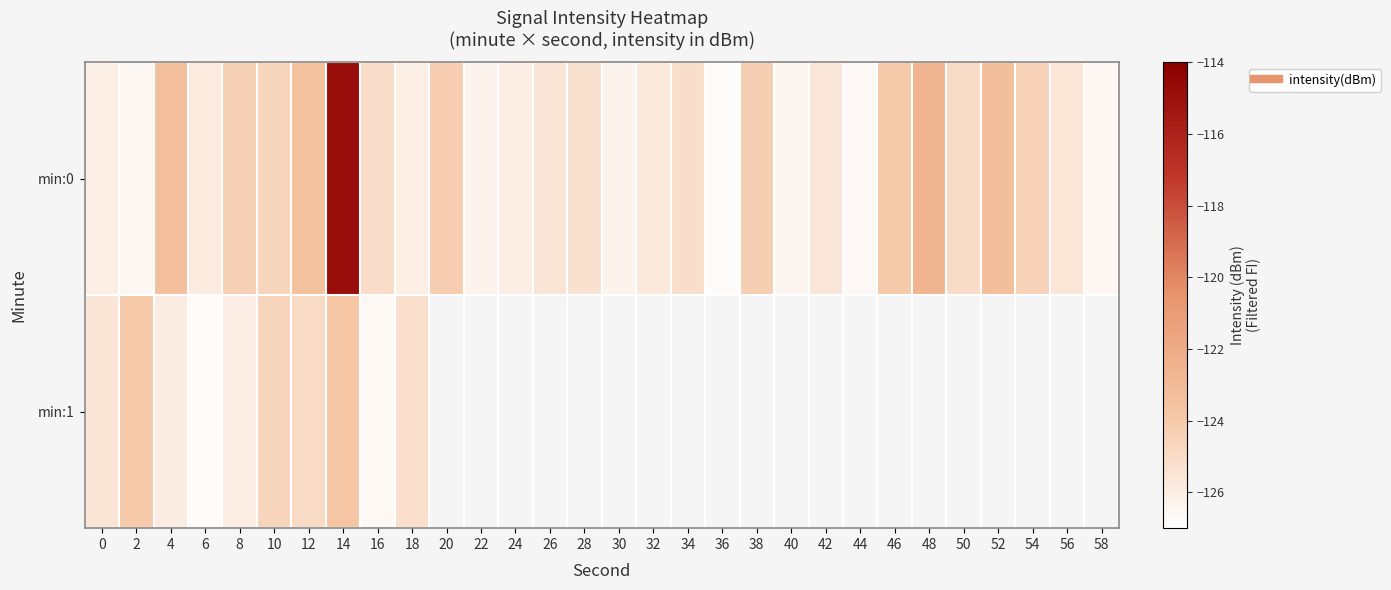

Rank the categories by min:1 value from highest to lowest.

14, 2, 10, 12, 18, 0, 4, 8, 6, 20, 22, 24, 26, 28, 30, 32, 34, 36, 38, 40, 42, 44, 46, 48, 50, 52, 54, 56, 58, 16